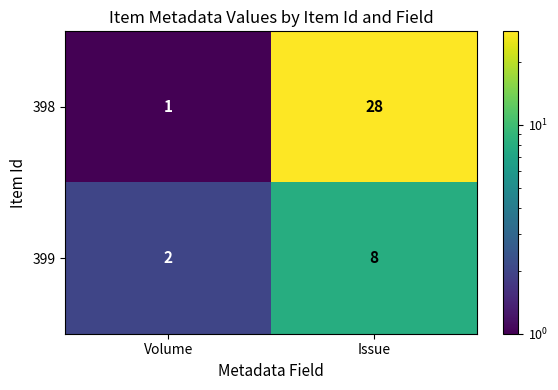

What is the maximum value shown in the chart?

28